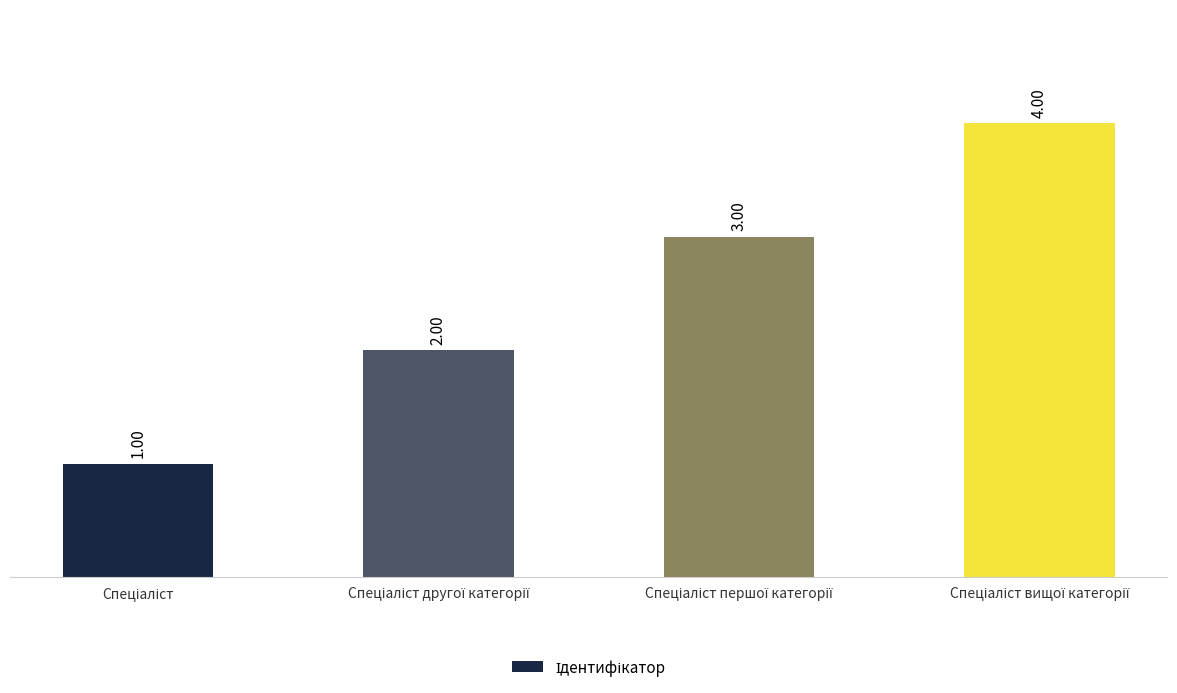

What is the difference between the second highest and minimum values?

2